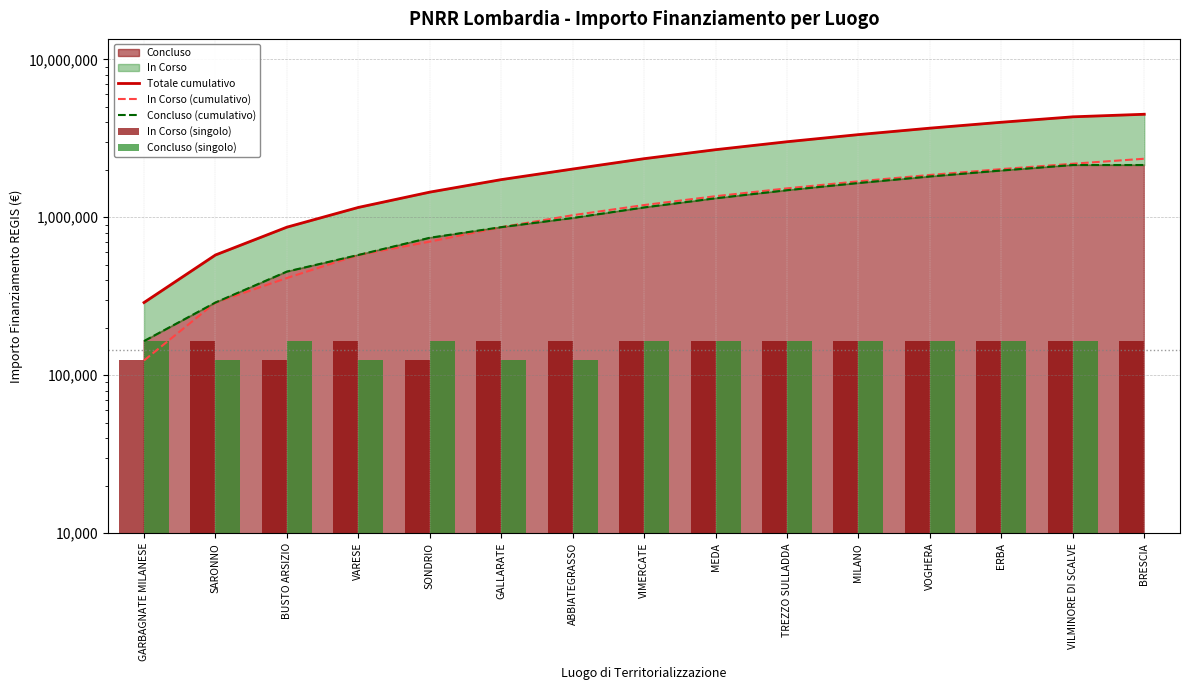

At which label does Concluso (cumulativo) first exceed 1154755?

VIMERCATE